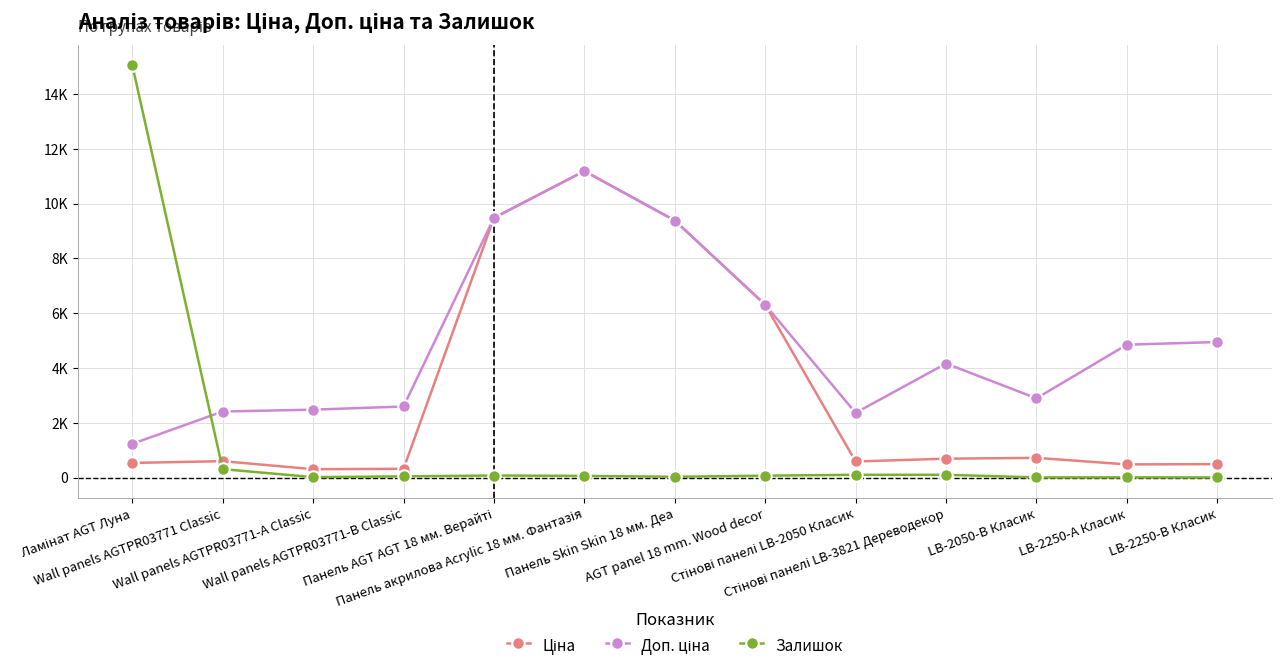

Does the chart have visible grid lines?

Yes